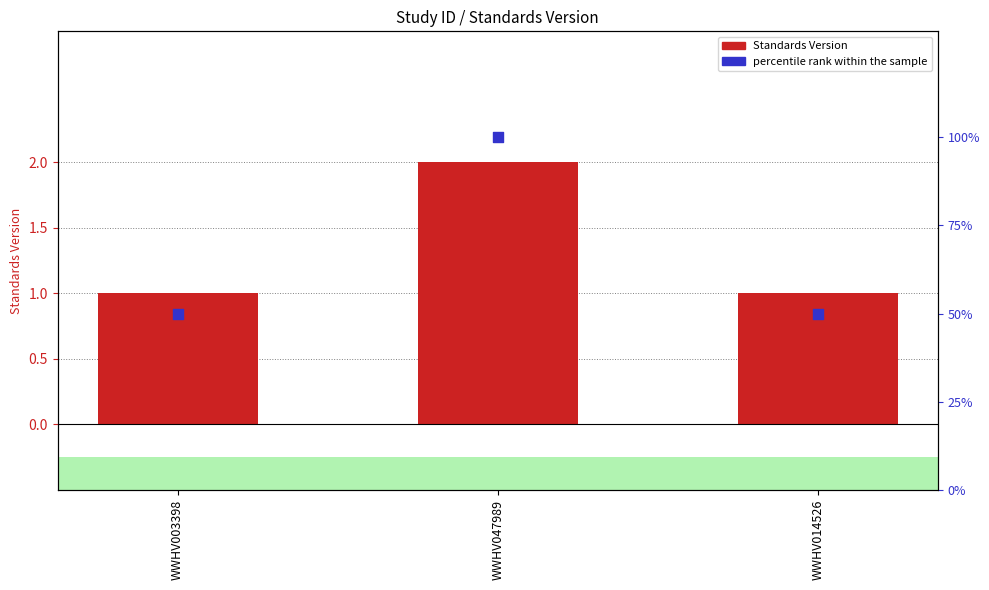

At how many categories does at least one series exceed 67?

1